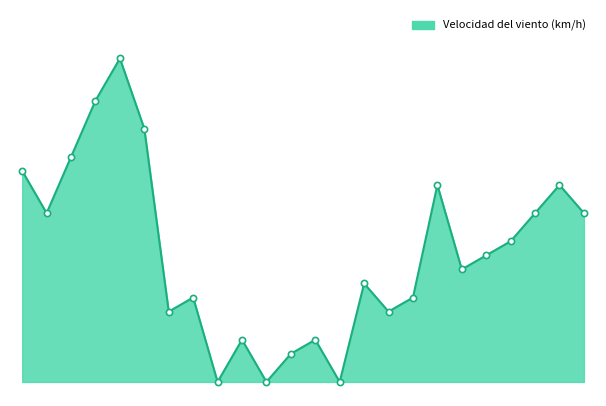

Does the chart have visible grid lines?

No